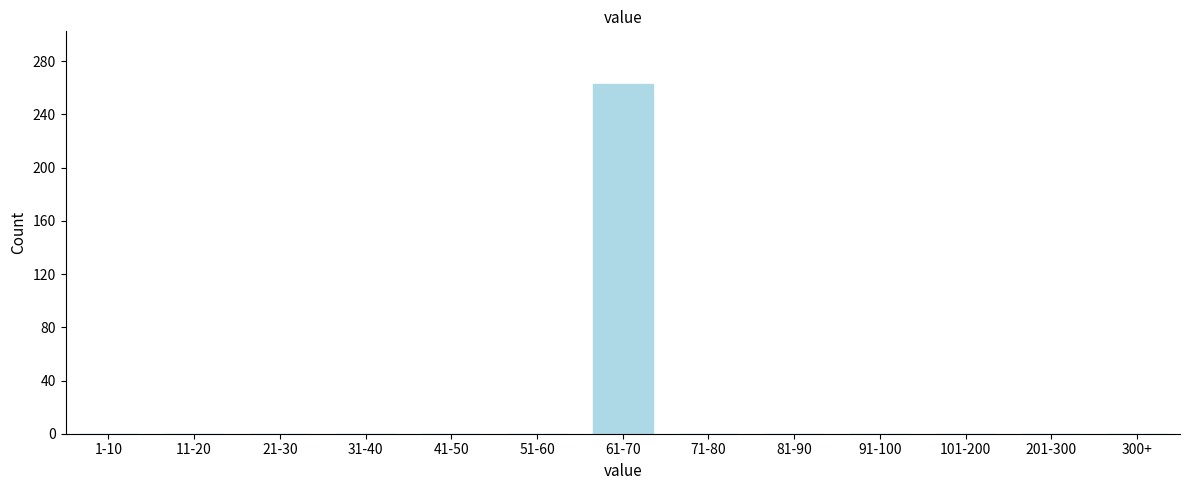

Reading right to left, transcribe all the data shown in this chart.

300+=0	201-300=0	101-200=0	91-100=0	81-90=0	71-80=0	61-70=263	51-60=0	41-50=0	31-40=0	21-30=0	11-20=0	1-10=0